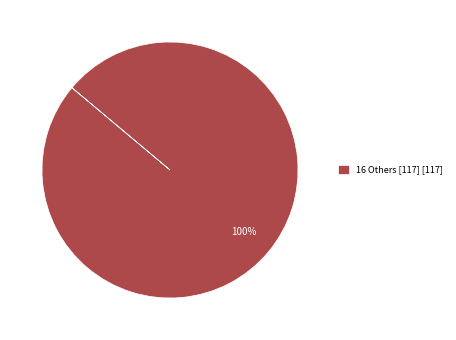

Rank the categories by value from highest to lowest.

16 Others [117] [117]